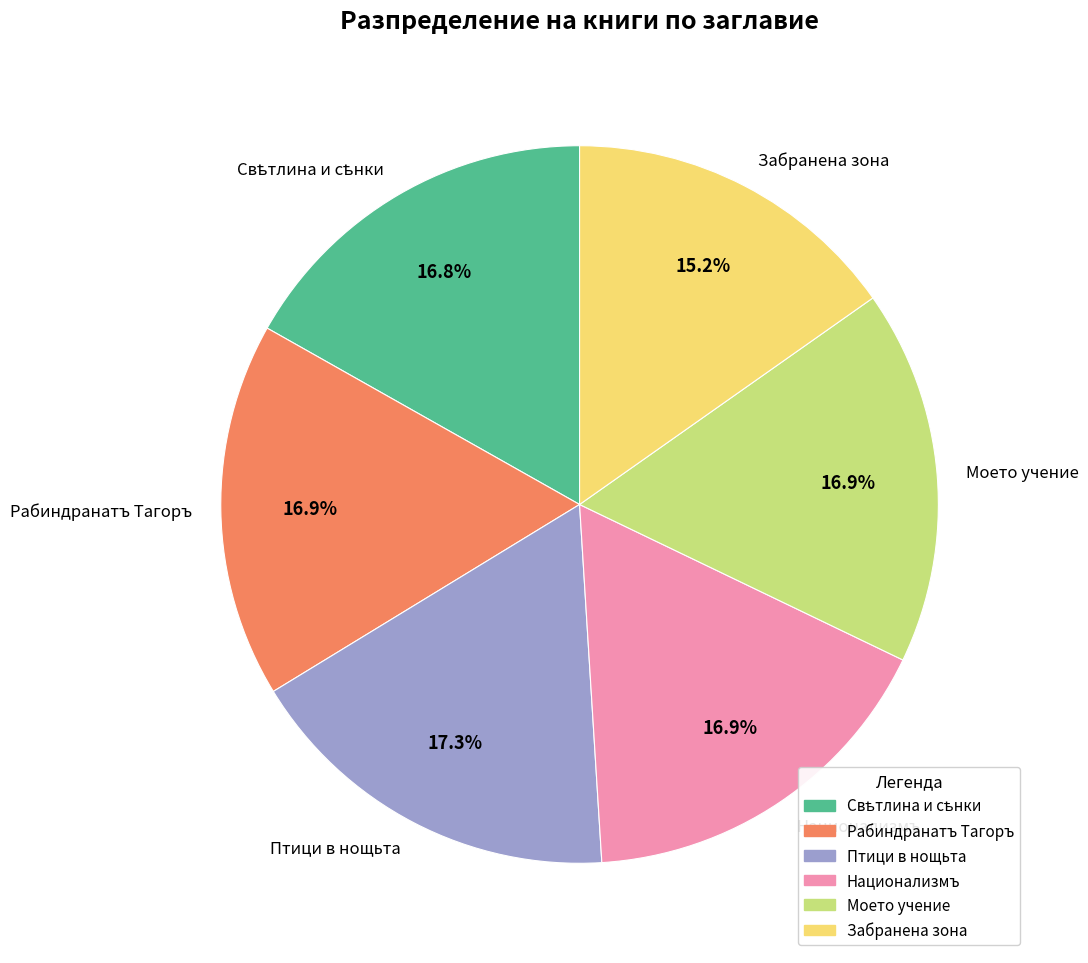

Is Моето учение the majority of the pie?

No